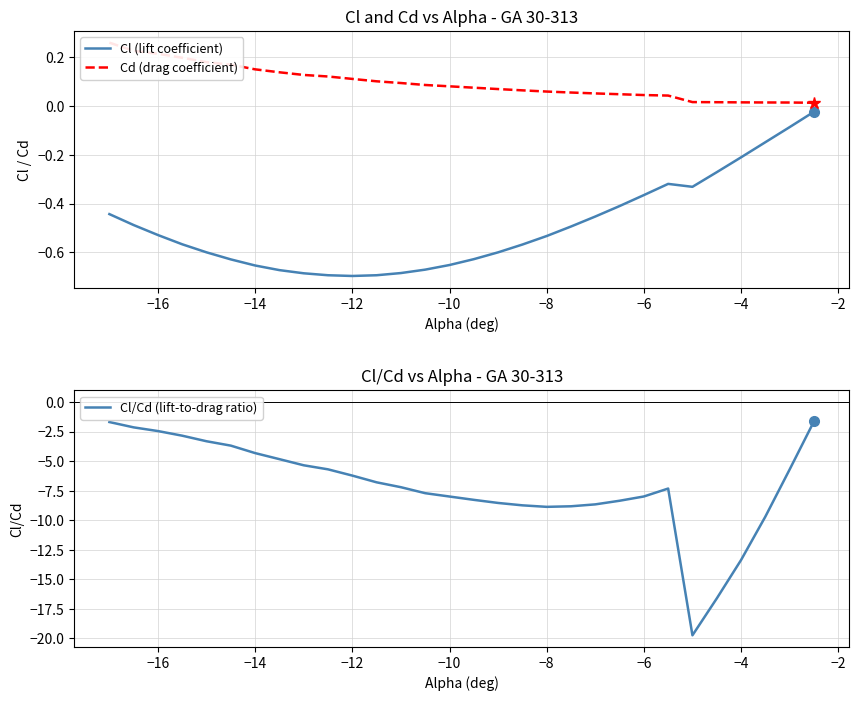

True or false: Cl/Cd (lift-to-drag ratio) has a value of -8.0 at −10.

True